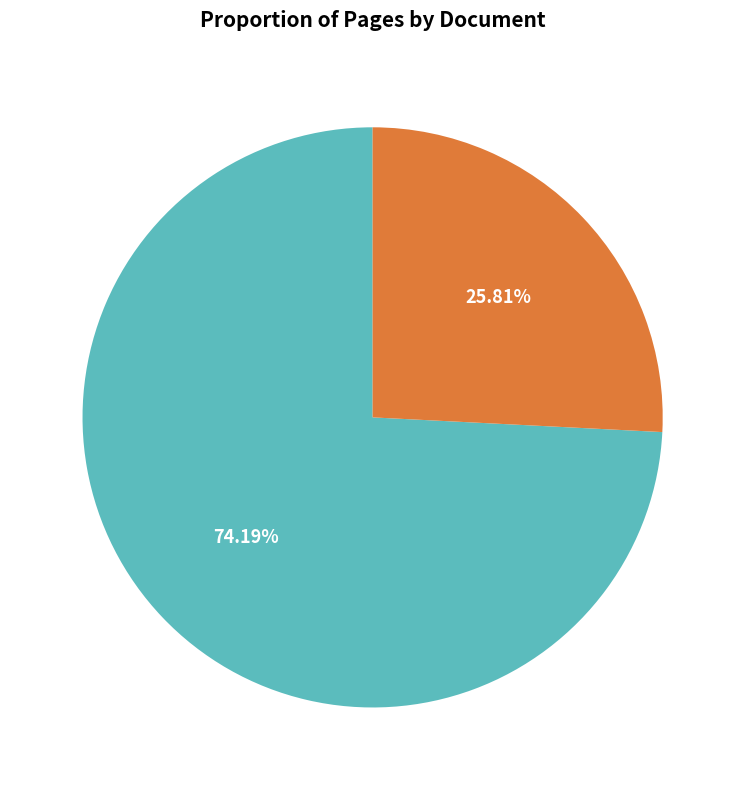

How many slices are in this pie chart?

2